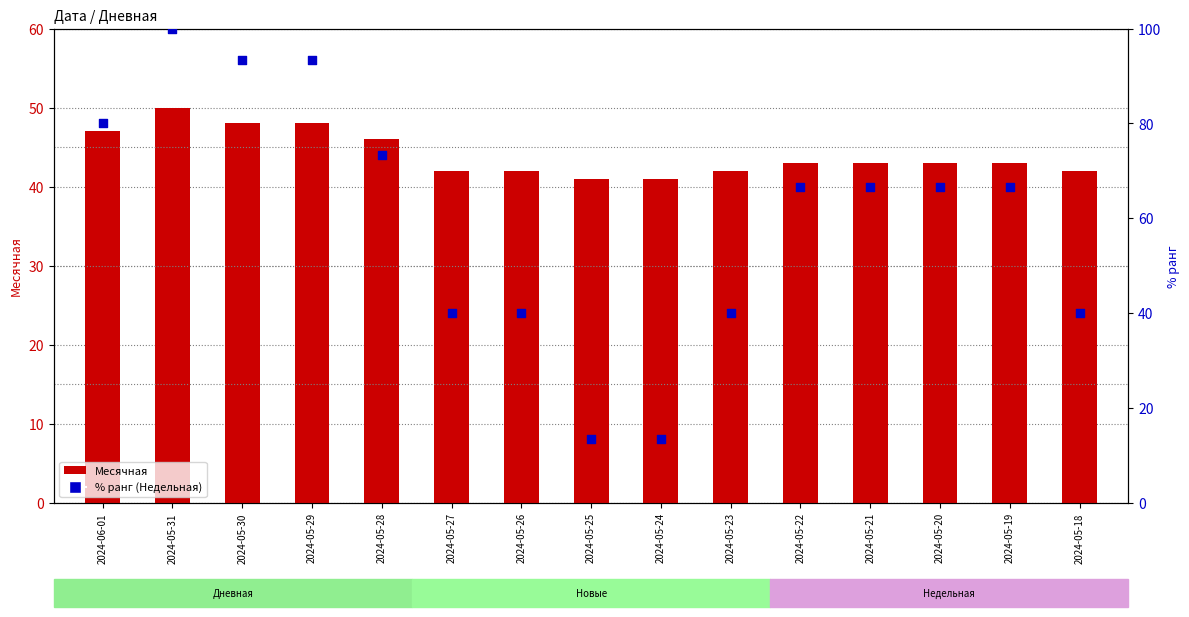

Is the value of Месячная at 2024-05-19 greater than the value of Недельная (% ранг) at 2024-05-31?

No